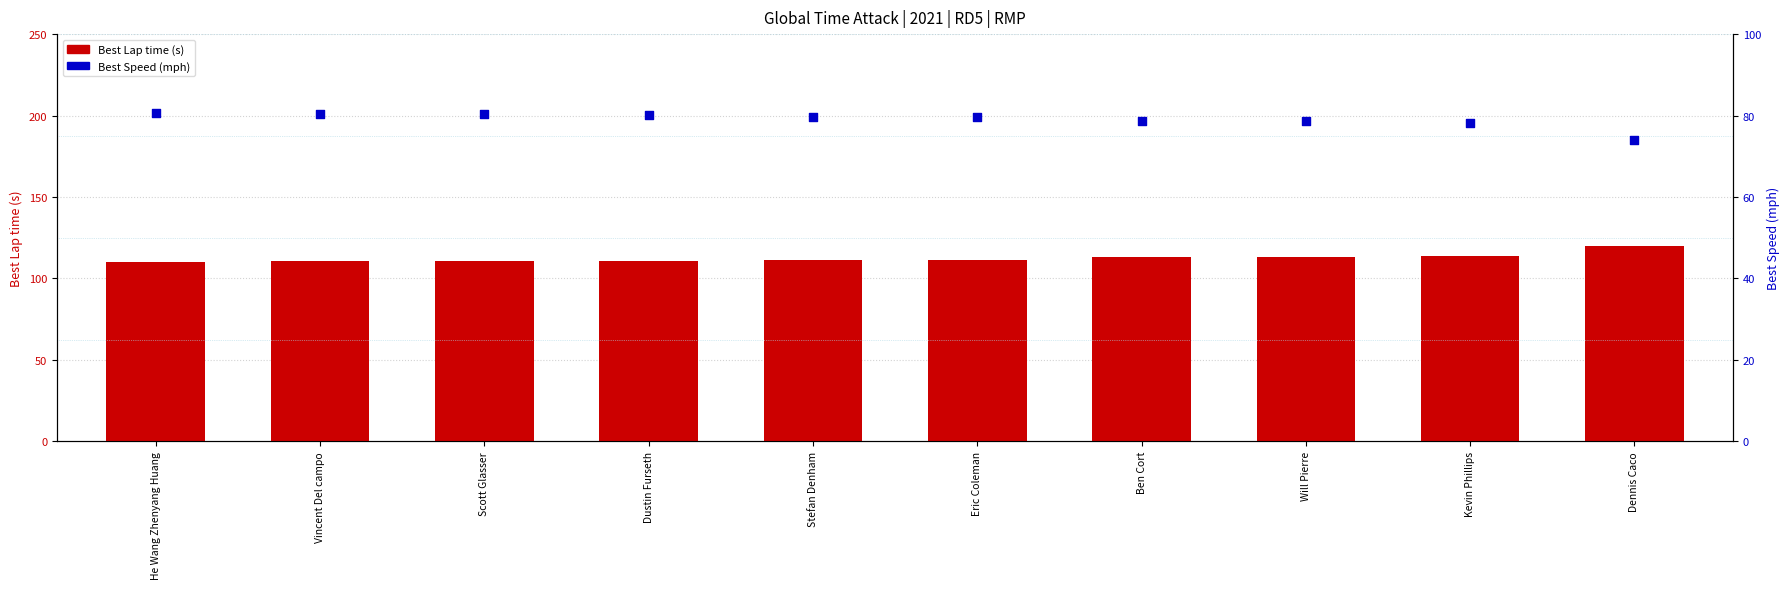

What is the total value across all series at Stefan Denham?

191.2